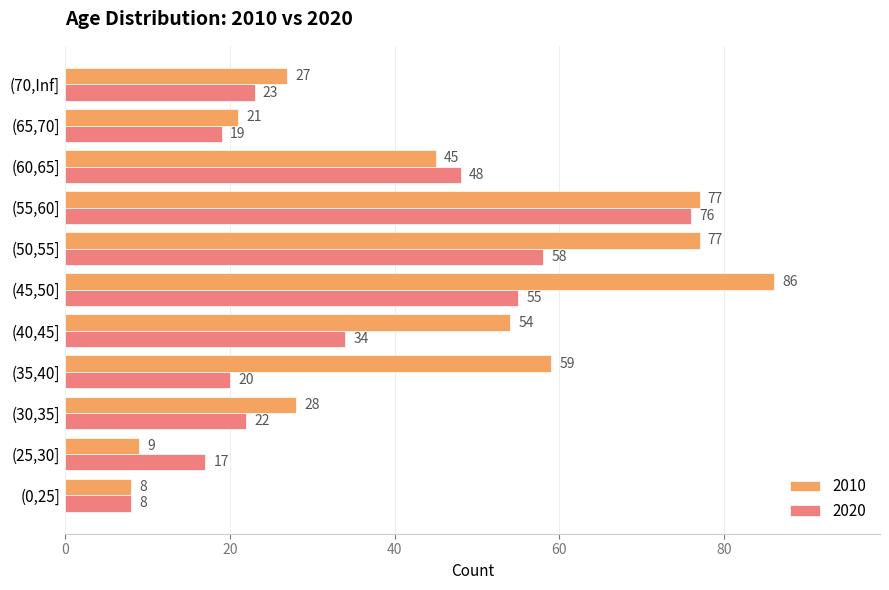

What is the difference between the 2020 values at (55,60] and (40,45]?

42